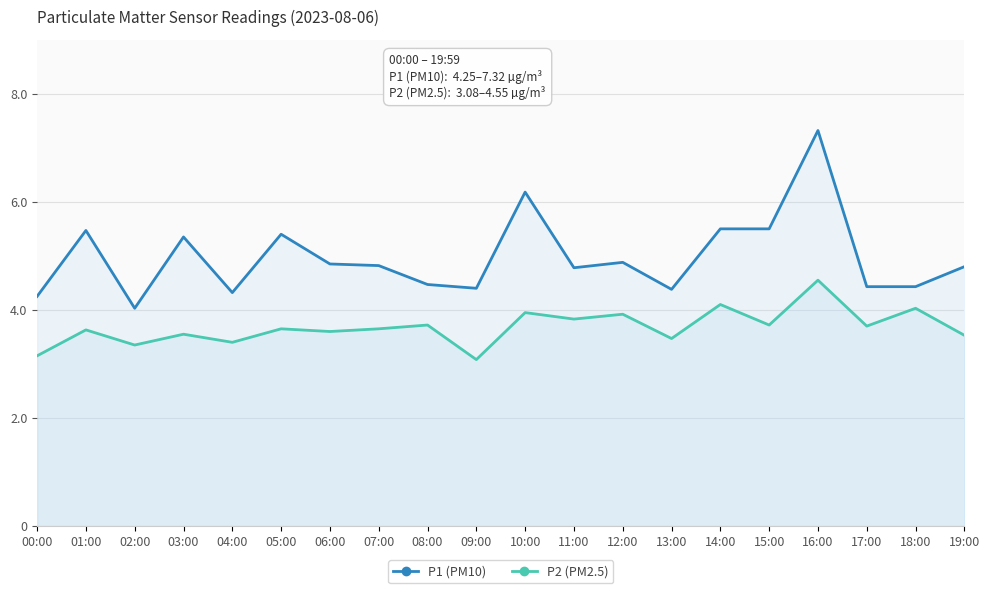

How many interior local peaks does the P2 (PM2.5) series have?

9